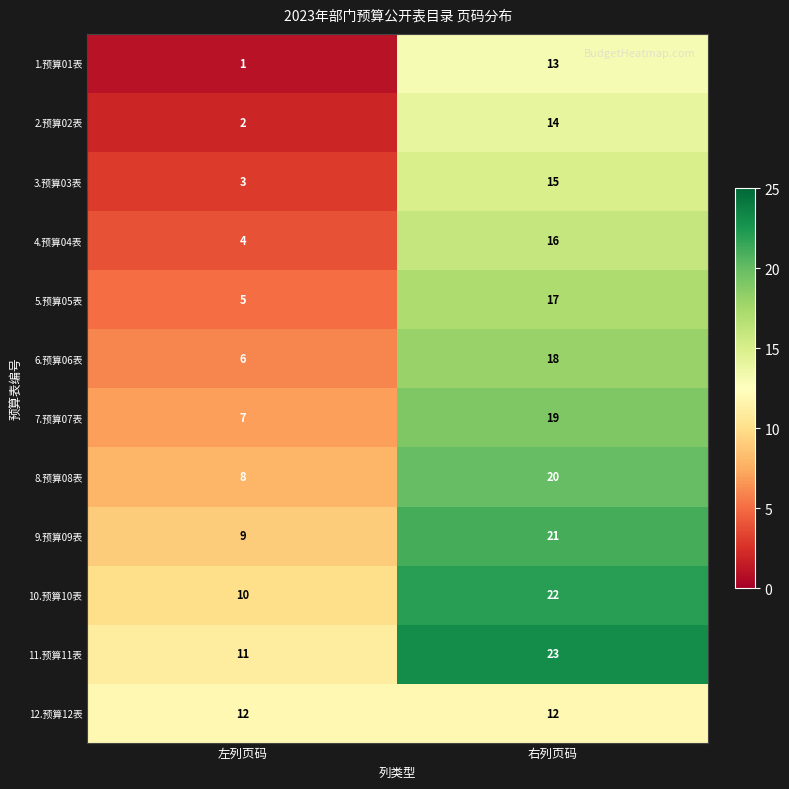

Reading left to right, transcribe all the data shown in this chart.

1.预算01表: 左列页码=1	右列页码=13
2.预算02表: 左列页码=2	右列页码=14
3.预算03表: 左列页码=3	右列页码=15
4.预算04表: 左列页码=4	右列页码=16
5.预算05表: 左列页码=5	右列页码=17
6.预算06表: 左列页码=6	右列页码=18
7.预算07表: 左列页码=7	右列页码=19
8.预算08表: 左列页码=8	右列页码=20
9.预算09表: 左列页码=9	右列页码=21
10.预算10表: 左列页码=10	右列页码=22
11.预算11表: 左列页码=11	右列页码=23
12.预算12表: 左列页码=12	右列页码=12